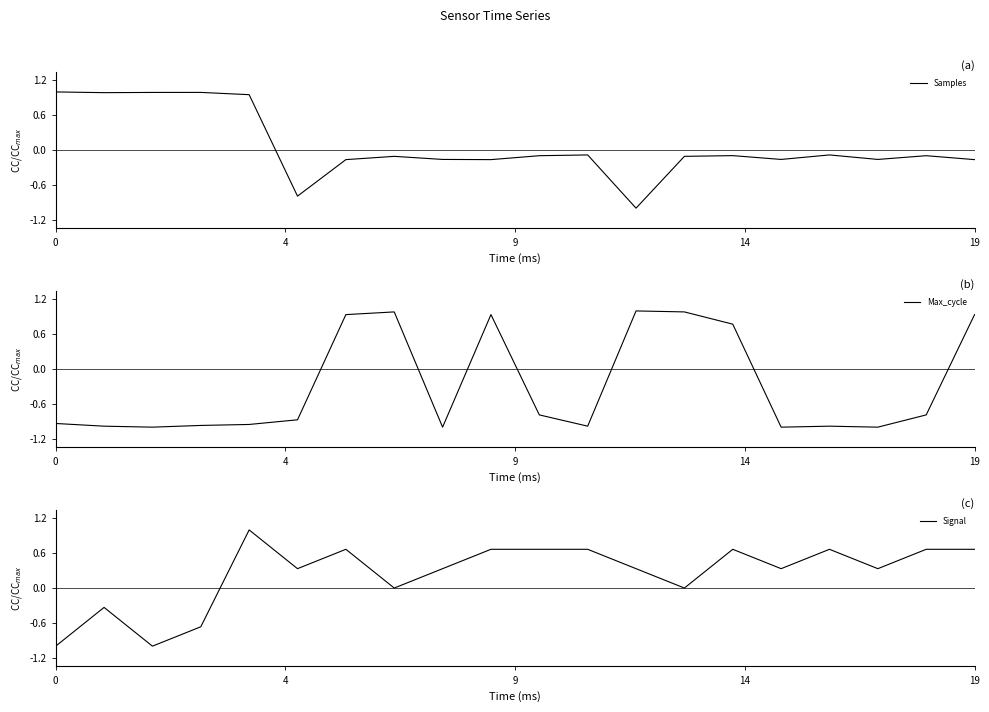

What is the total value across all series at 10?

-0.2